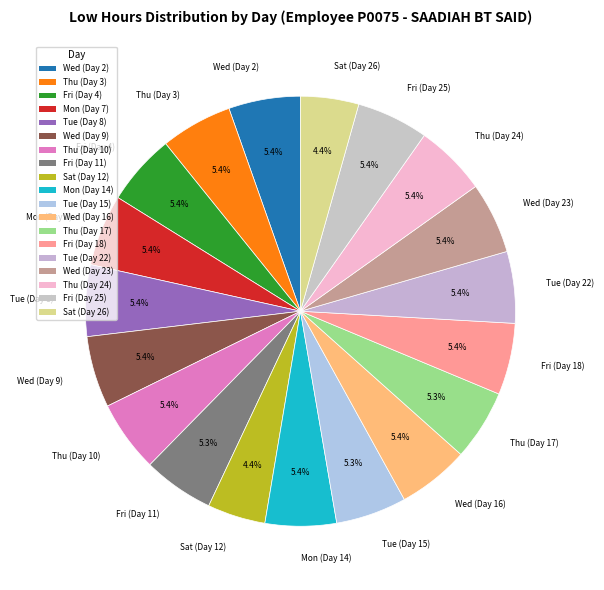

To the nearest percent, what percentage of the pie is Tue (Day 8)?

5%